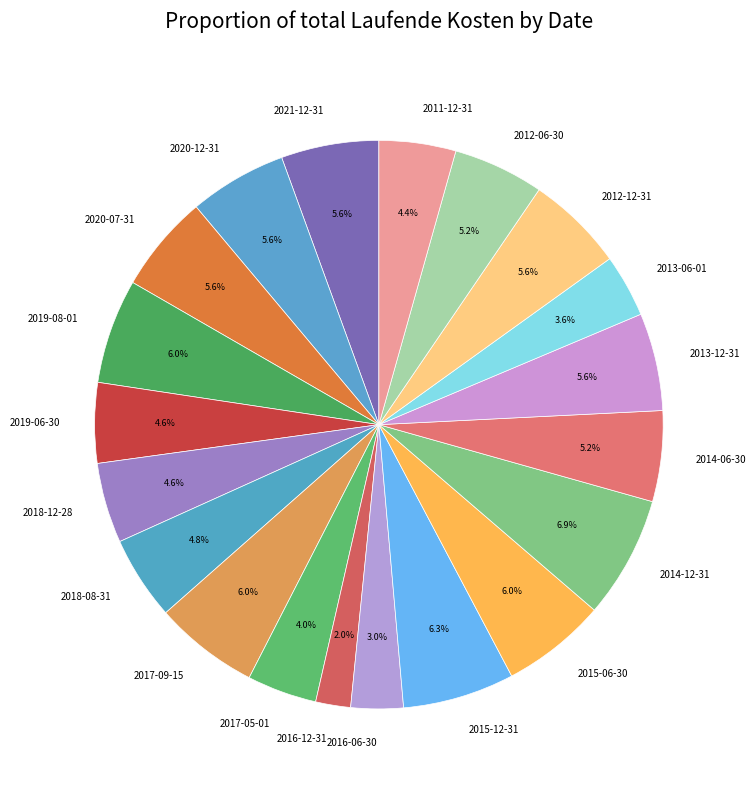

To the nearest percent, what is the combined percentage of 2021-12-31 and 2015-06-30?

12%